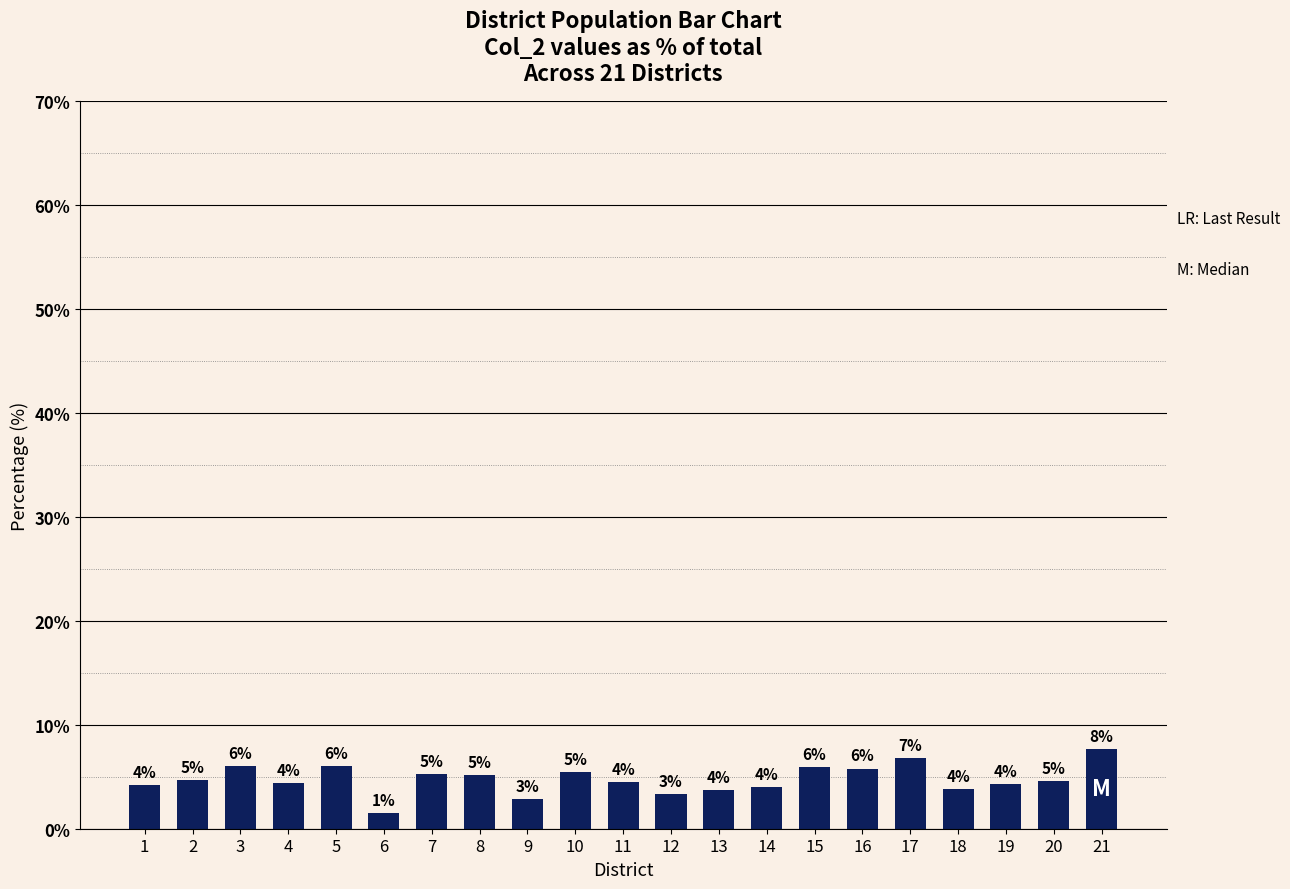

Is it true that the value at 18 is 6.5?

False